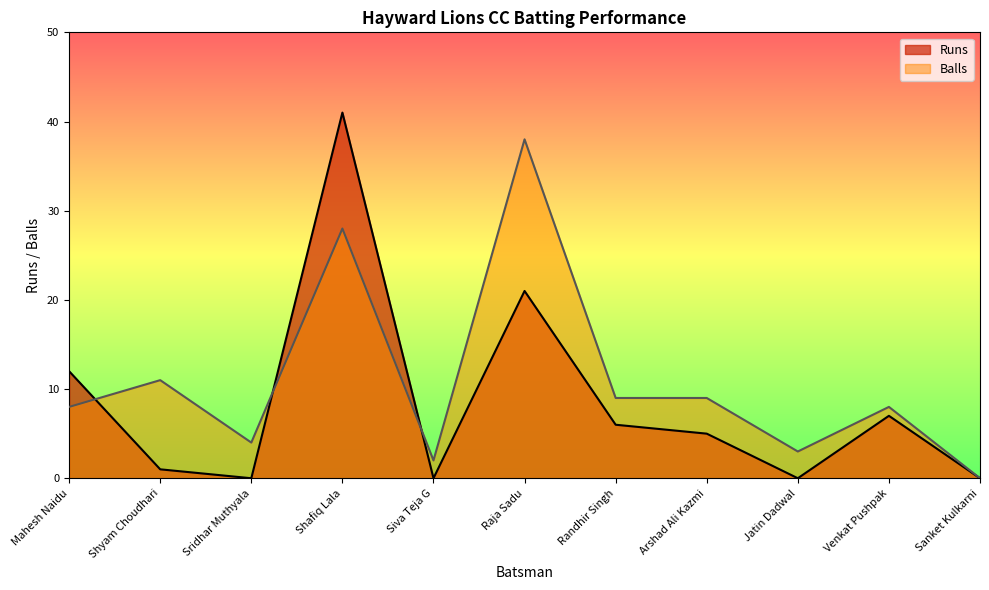

The Runs series shows 67 at Shafiq Lala. True or false?

False